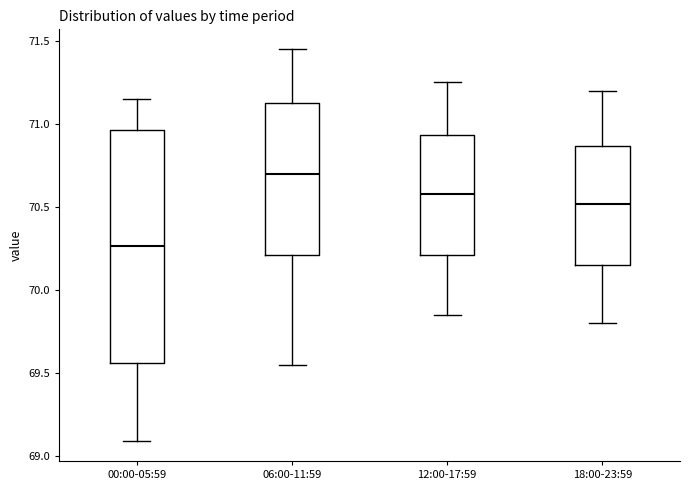

Reading left to right, transcribe this box plot: for each box, give where its median line is, the range the box spans, and where its two whiskers end, as read against the y-axis. The values are not printed on the chart, so give them approximately, as read against the axis.

00:00-05:59: median 70.25, box 69.55 to 70.95, whiskers 69.10 to 71.15
06:00-11:59: median 70.70, box 70.20 to 71.15, whiskers 69.55 to 71.45
12:00-17:59: median 70.60, box 70.20 to 70.95, whiskers 69.85 to 71.25
18:00-23:59: median 70.50, box 70.15 to 70.85, whiskers 69.80 to 71.20